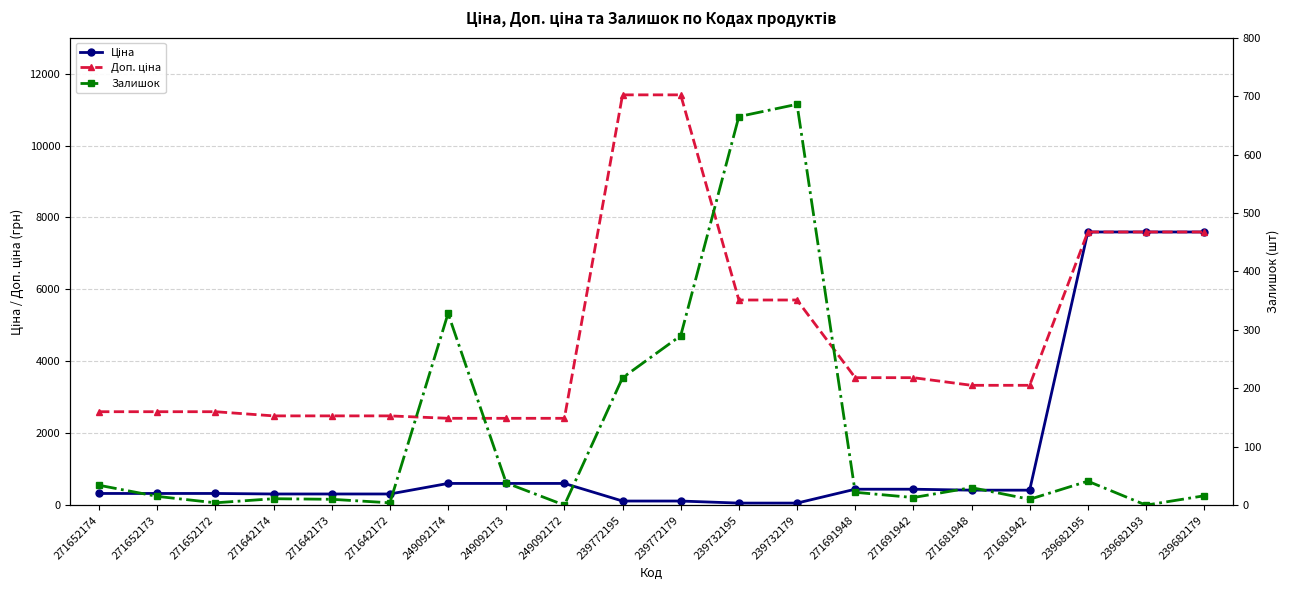

Where is the first local maximum for Залишок?

271642174